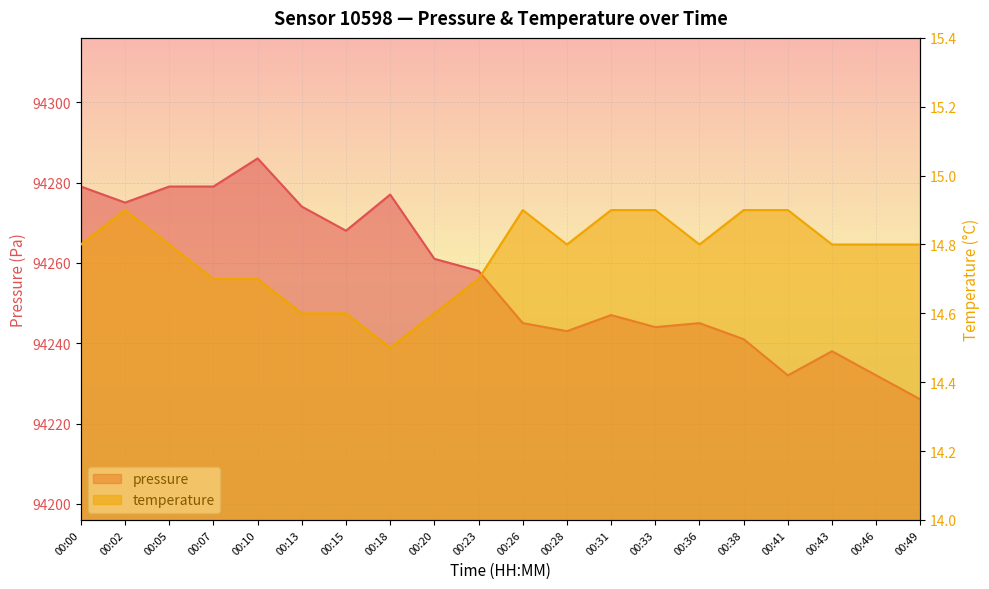

Is it true that pressure equals 146386.2 at 00:28?

False